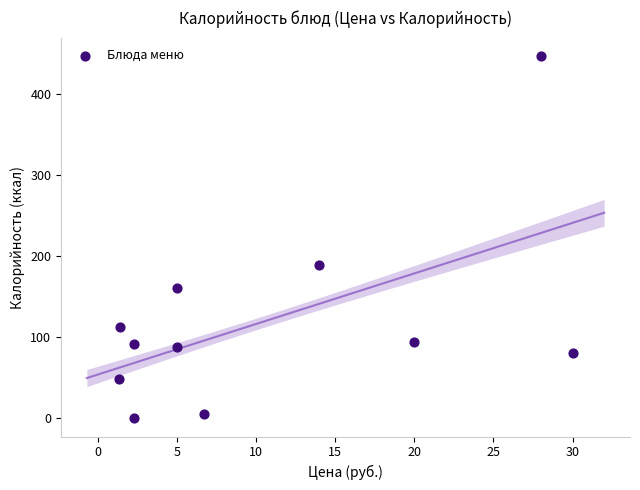

What Y value in the scatter plot is closest to 223?

189.0